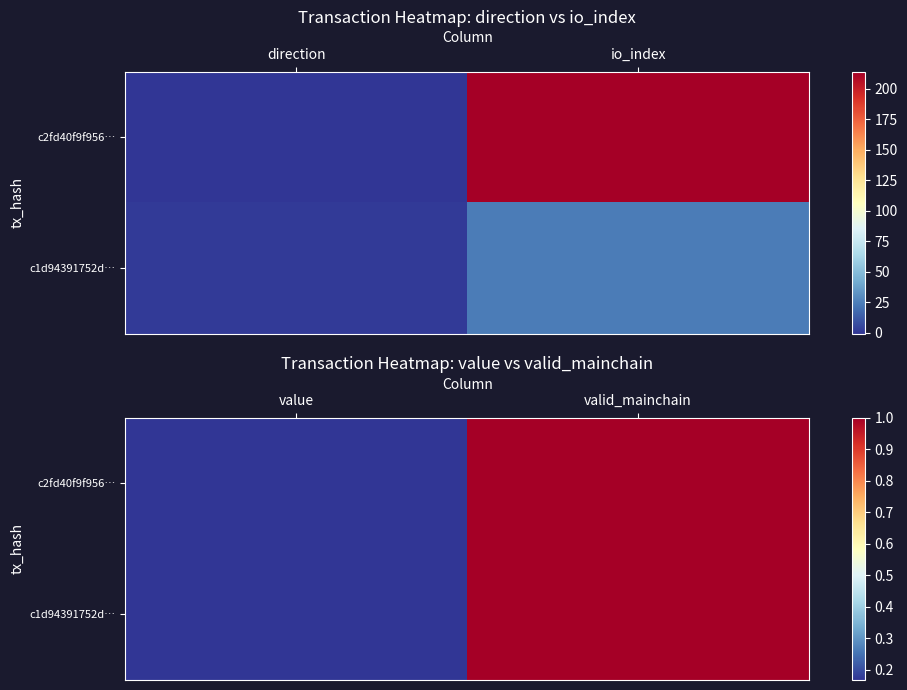

Is it true that c2fd40f9f956… equals 0.2 at value?

True